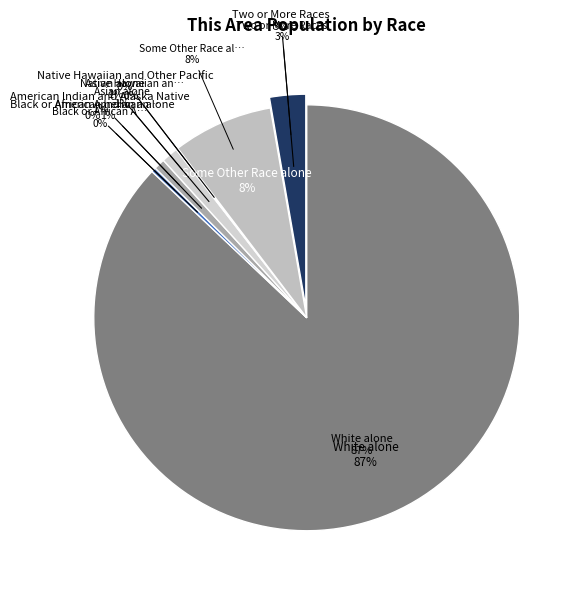

True or false: Asian alone accounts for 12% of the total.

False